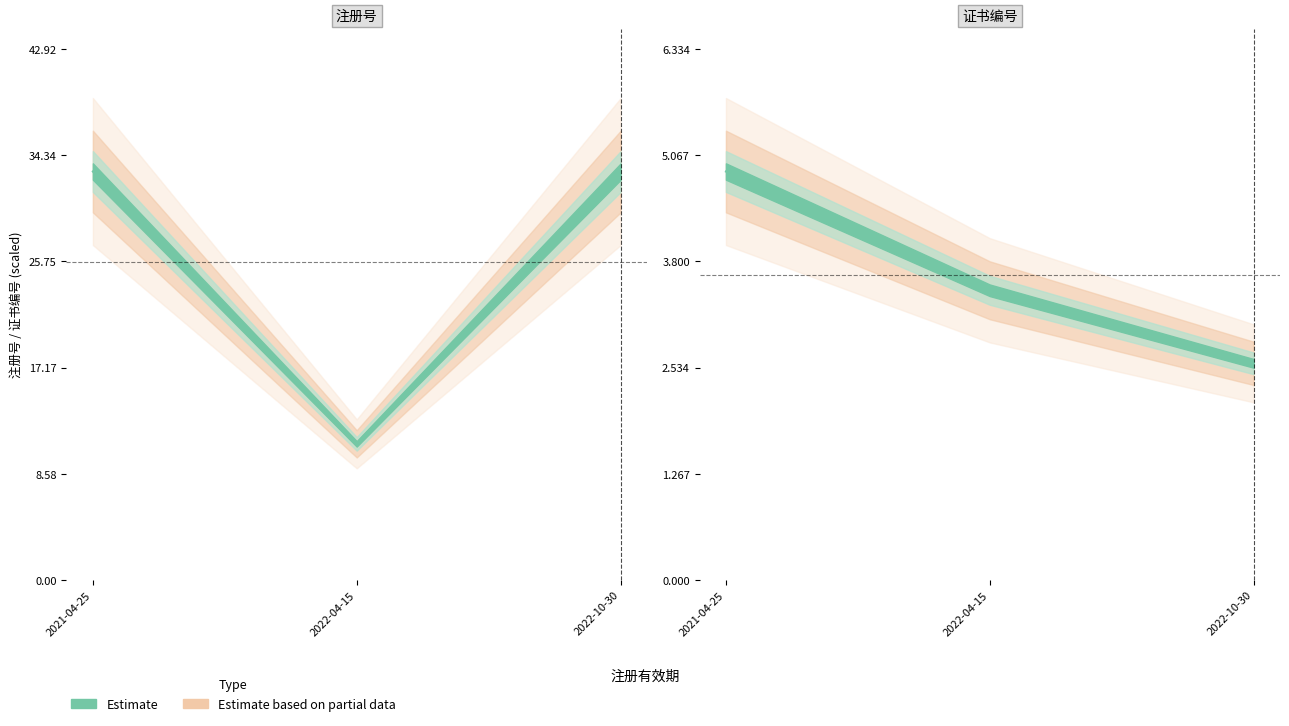

What is the sum of the 证书编号 values at 2022-10-30 and 2021-04-25?

7.5